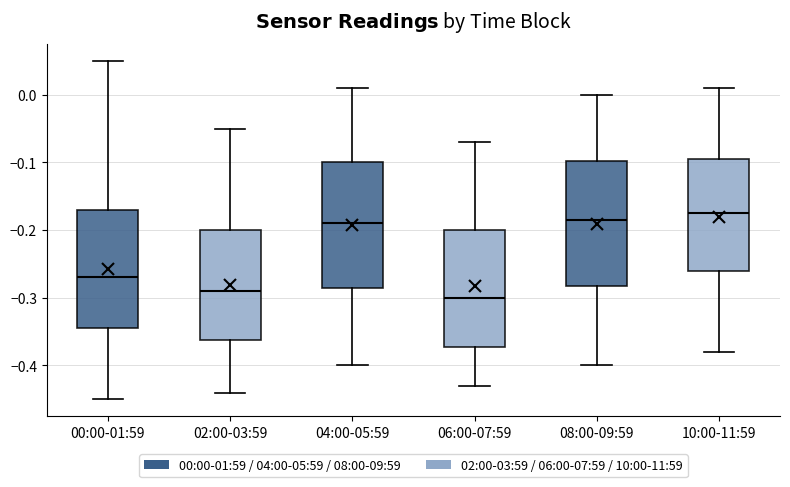

Reading left to right, transcribe this box plot: for each box, give where its median line is, the range the box spans, and where its two whiskers end, as read against the y-axis. The values are not printed on the chart, so give them approximately, as read against the axis.

00:00-01:59: median -0.27, box -0.34 to -0.17, whiskers -0.45 to 0.05
02:00-03:59: median -0.29, box -0.36 to -0.20, whiskers -0.44 to -0.05
04:00-05:59: median -0.19, box -0.28 to -0.10, whiskers -0.40 to 0.01
06:00-07:59: median -0.30, box -0.37 to -0.20, whiskers -0.43 to -0.07
08:00-09:59: median -0.18, box -0.28 to -0.10, whiskers -0.40 to 0.00
10:00-11:59: median -0.17, box -0.26 to -0.09, whiskers -0.38 to 0.01